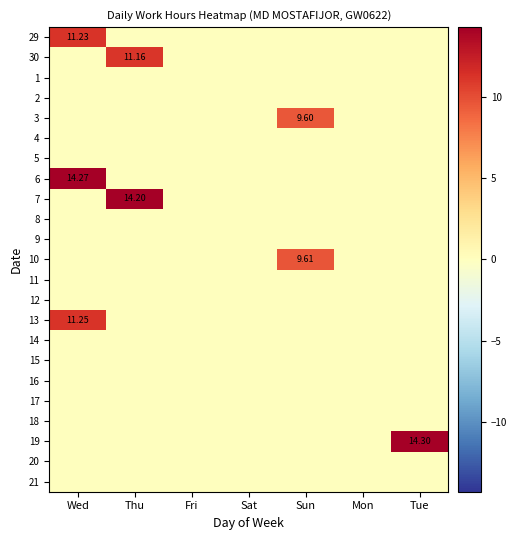

At how many categories does at least one series exceed 4?

4